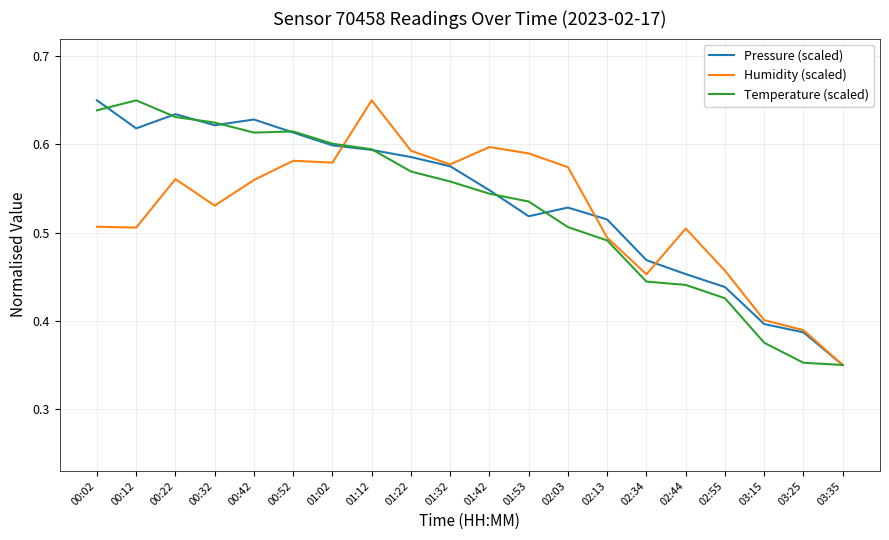

At which category is the sum across all series the highest?

01:12